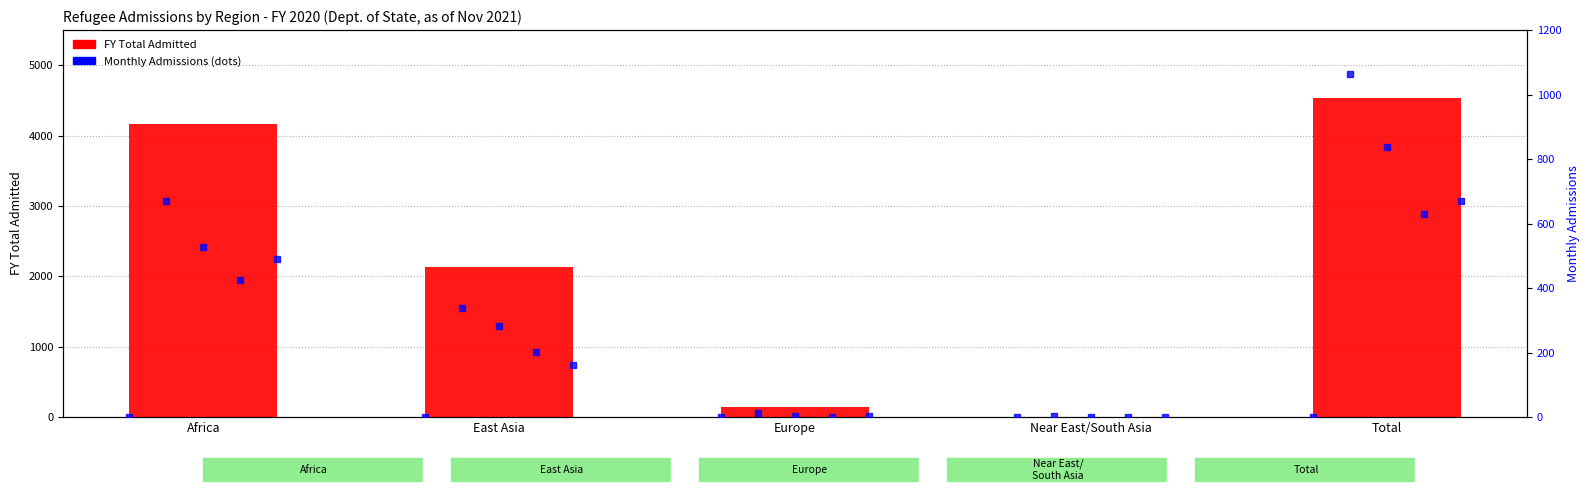

Does the chart contain stacked bars?

No